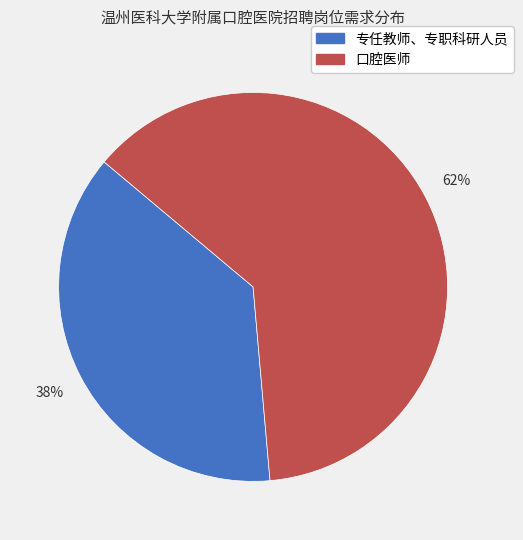

Does 口腔医师 represent more than half of the total?

Yes